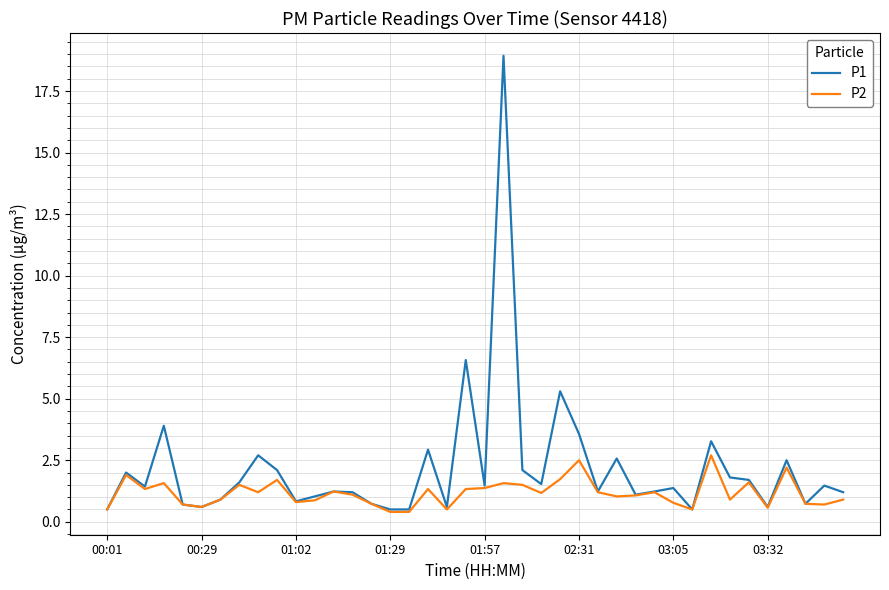

Which series has the largest range (max minus min)?

P1